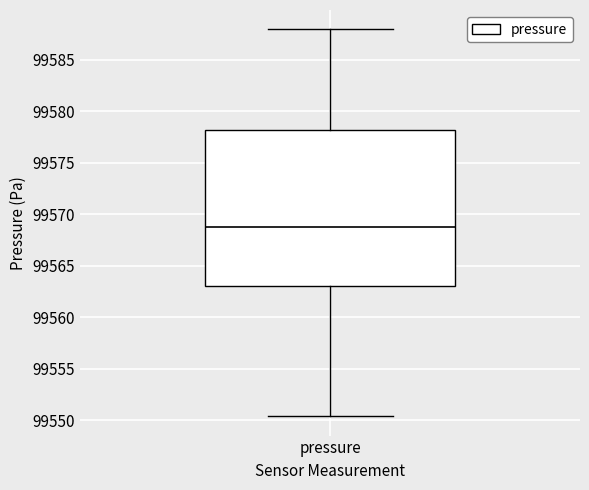

Read this box plot against the y-axis: the position of the median line, the range covered by the box, and the ends of both whiskers. The values are not printed on the chart, so give them approximately, as read against the axis.

median 99569.0, box 99563.0 to 99578.0, whiskers 99550.5 to 99588.0